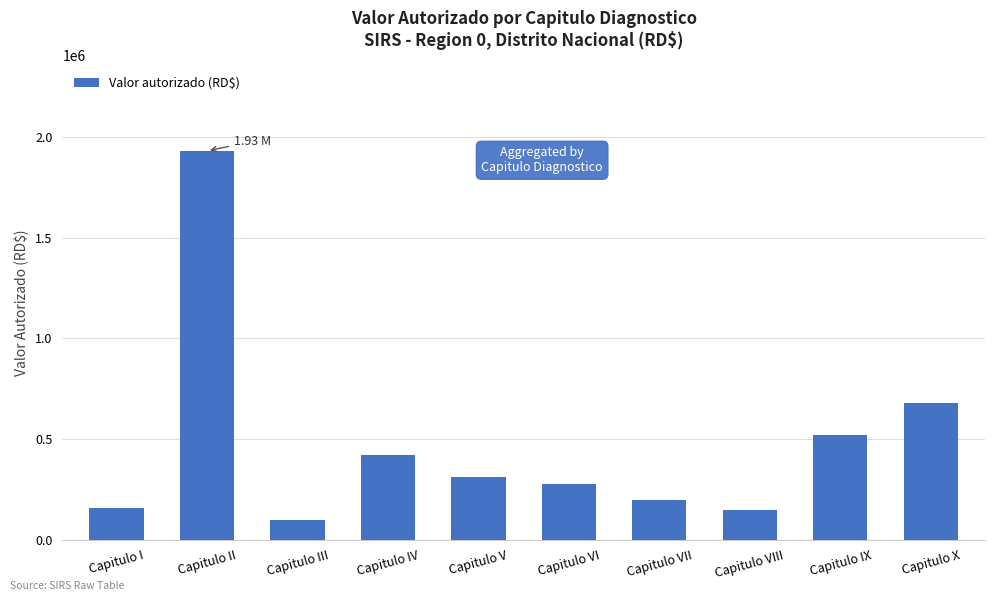

The value at Capitulo IX is 520000. True or false?

True